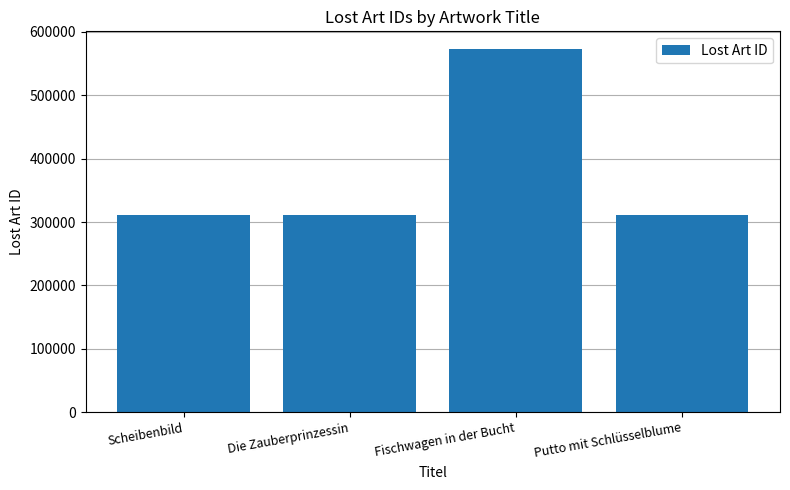

At which category does the chart reach its peak across all series?

Fischwagen in der Bucht